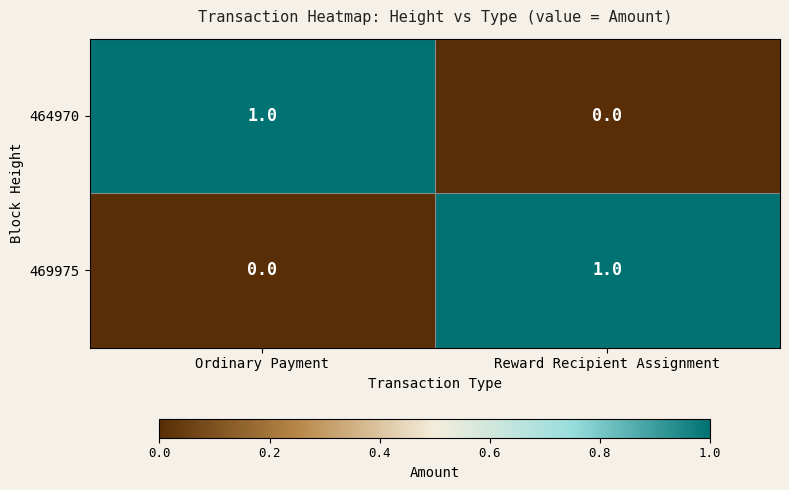

Which category has the highest value in the 464970 series?

Ordinary Payment